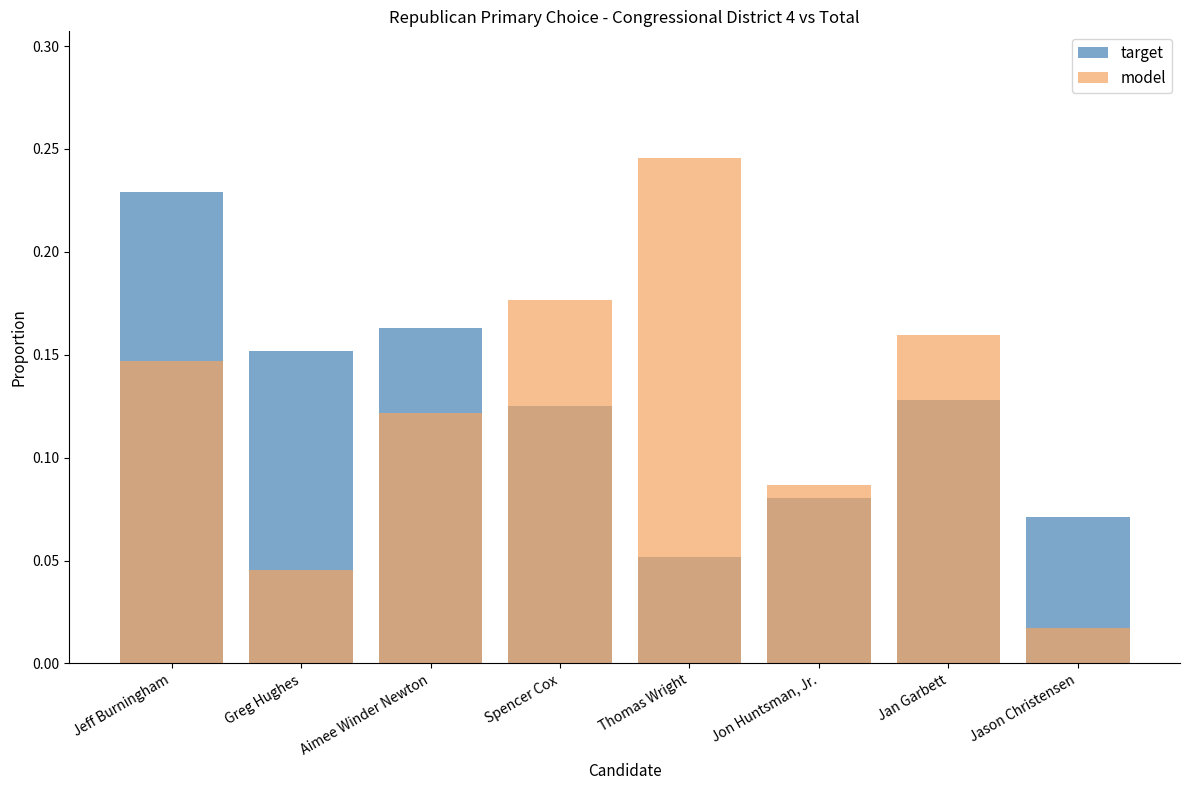

The target series shows 0.2 at Aimee Winder Newton. True or false?

True